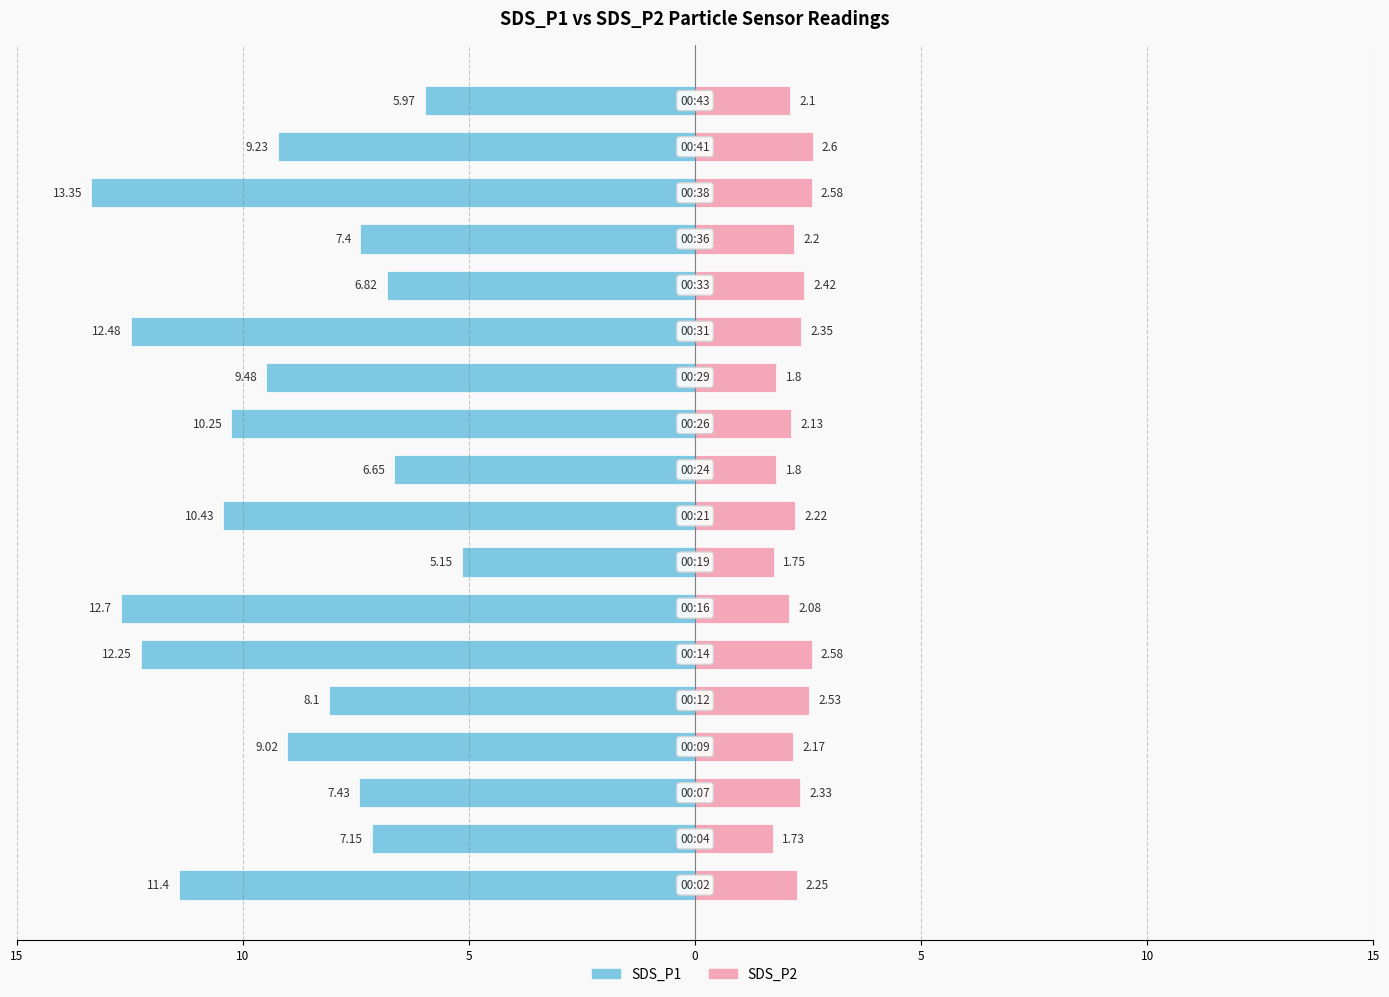

What is the difference between the maximum and minimum values in the SDS_P1 series?

8.2